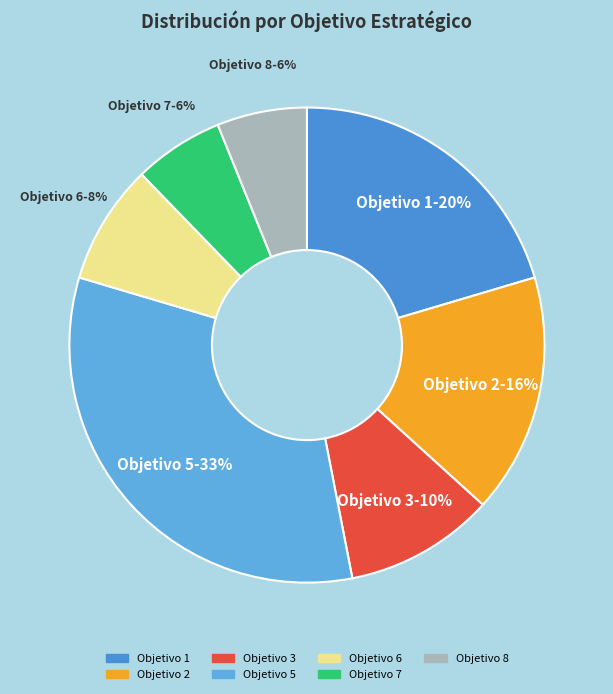

Combined, do Objetivo 7 and Objetivo 5 account for over 50%?

No